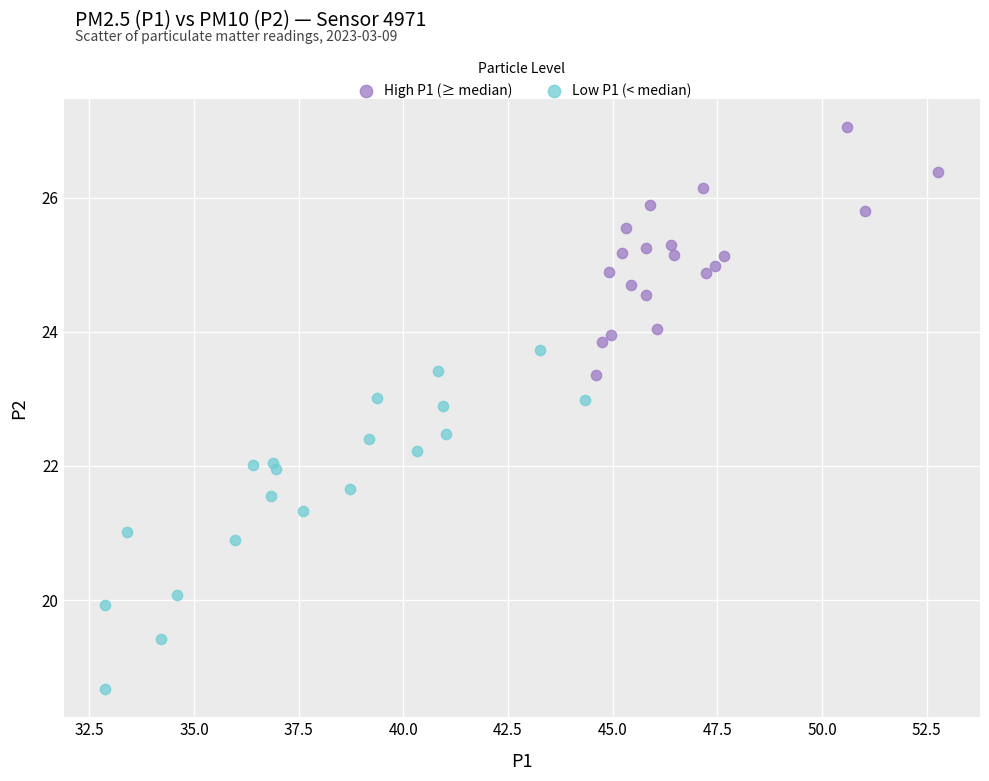

Which series has the largest Y range (max minus min)?

Low P1 (< median)